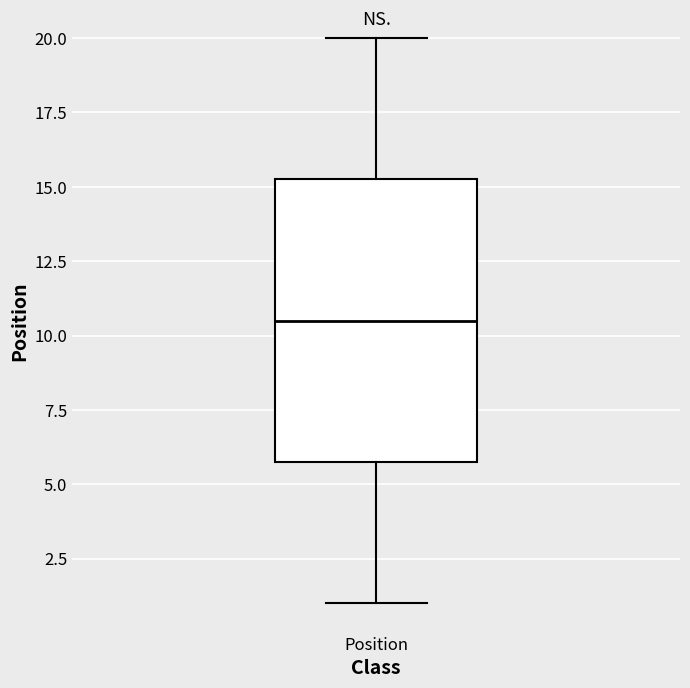

Where is the lower edge of the box for Position on the y-axis? The values are not printed on the chart, so give them approximately, as read against the axis.

6.0